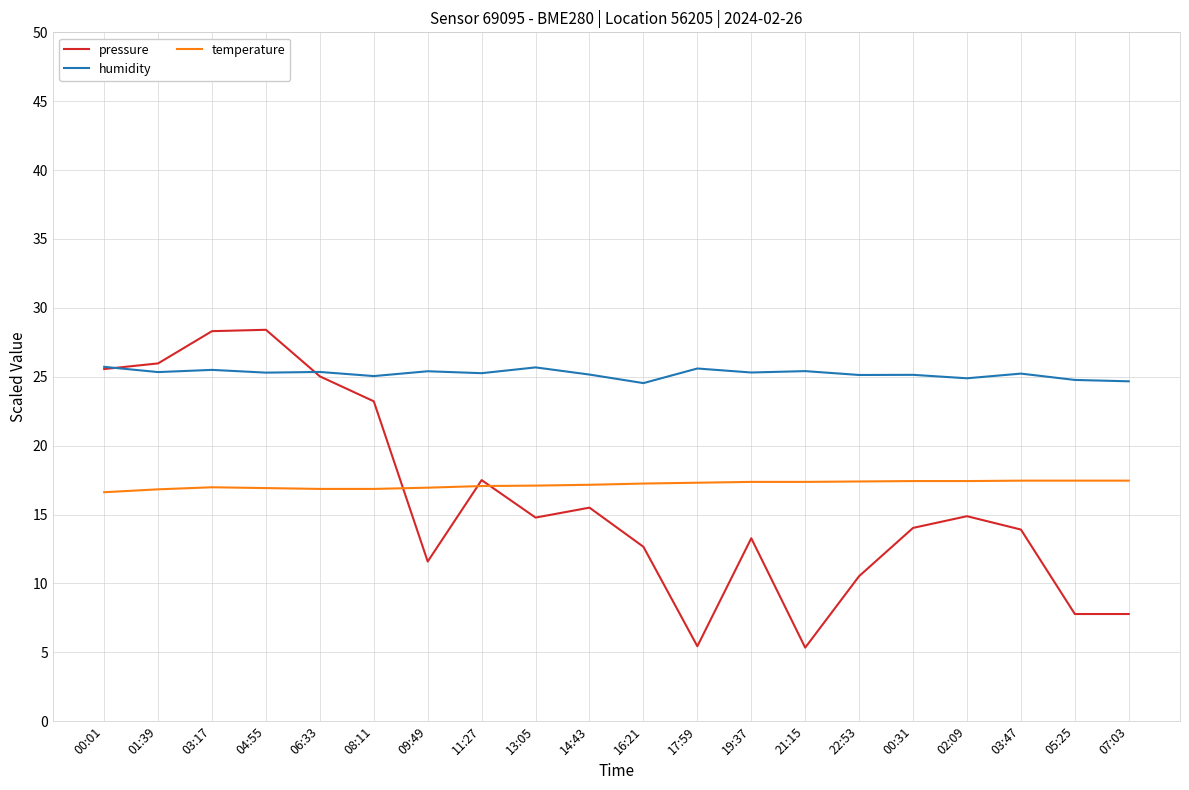

The value of pressure at 02:09 is 21.9. True or false?

False